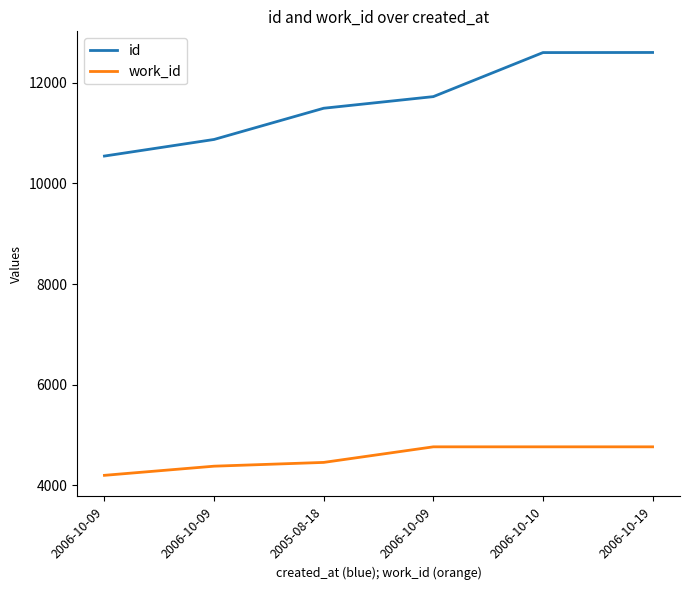

How many series are shown in this chart?

2